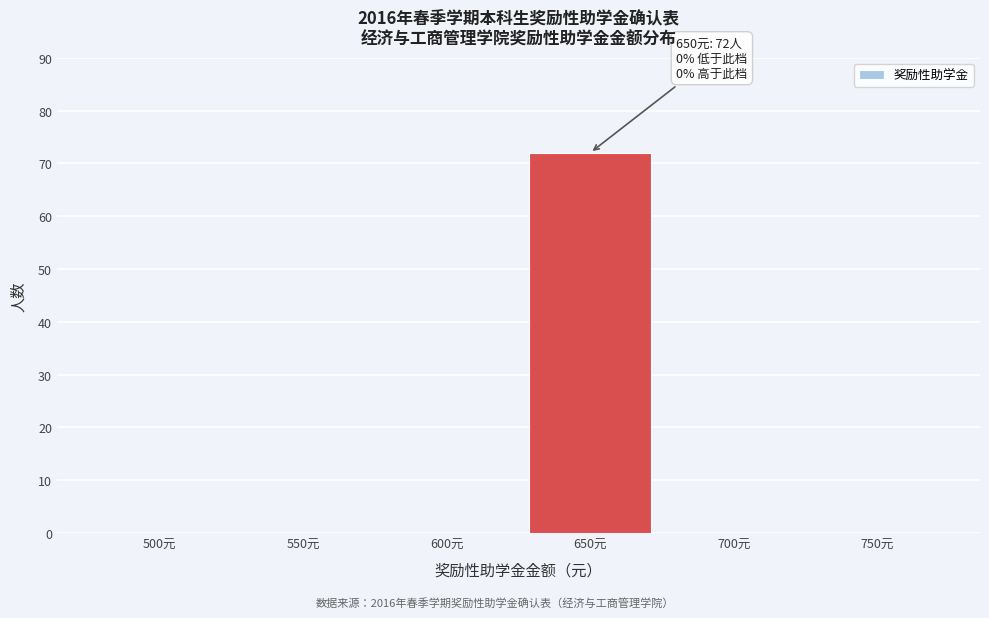

Reading right to left, transcribe all the data shown in this chart.

750元=0	700元=0	650元=72	600元=0	550元=0	500元=0